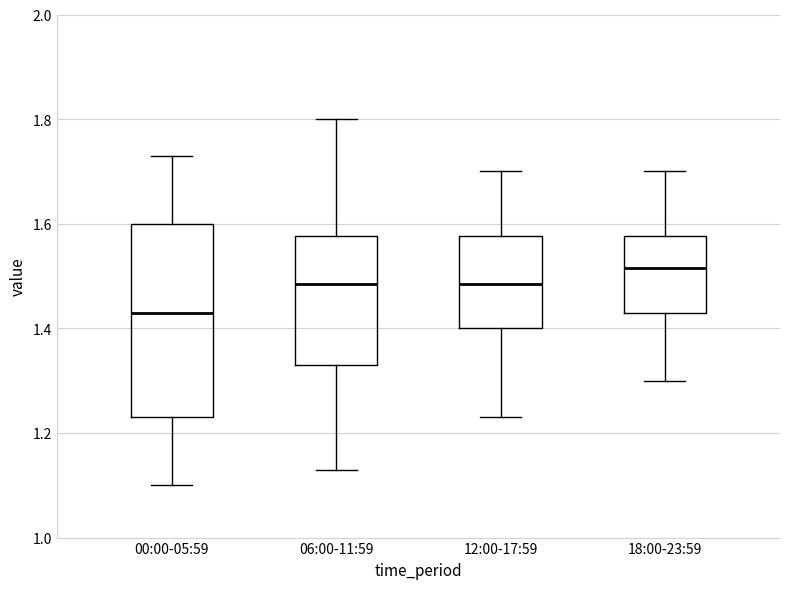

Comparing the boxes themselves (not the whiskers), which one is the tallest?

00:00-05:59